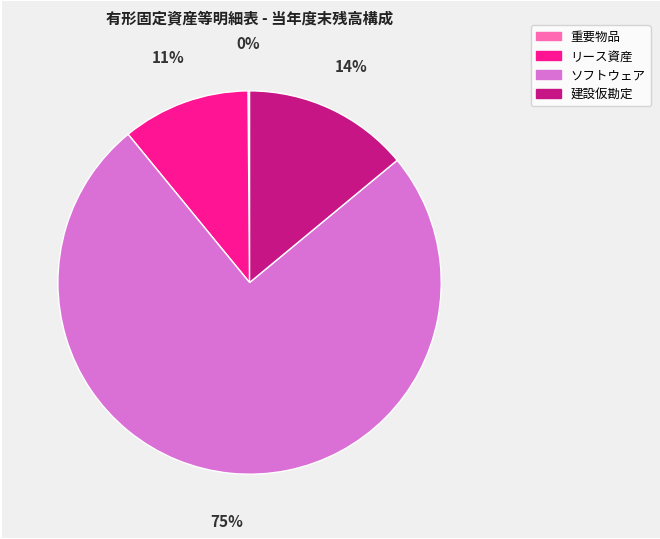

Which has a higher value, ソフトウェア or 建設仮勘定?

ソフトウェア